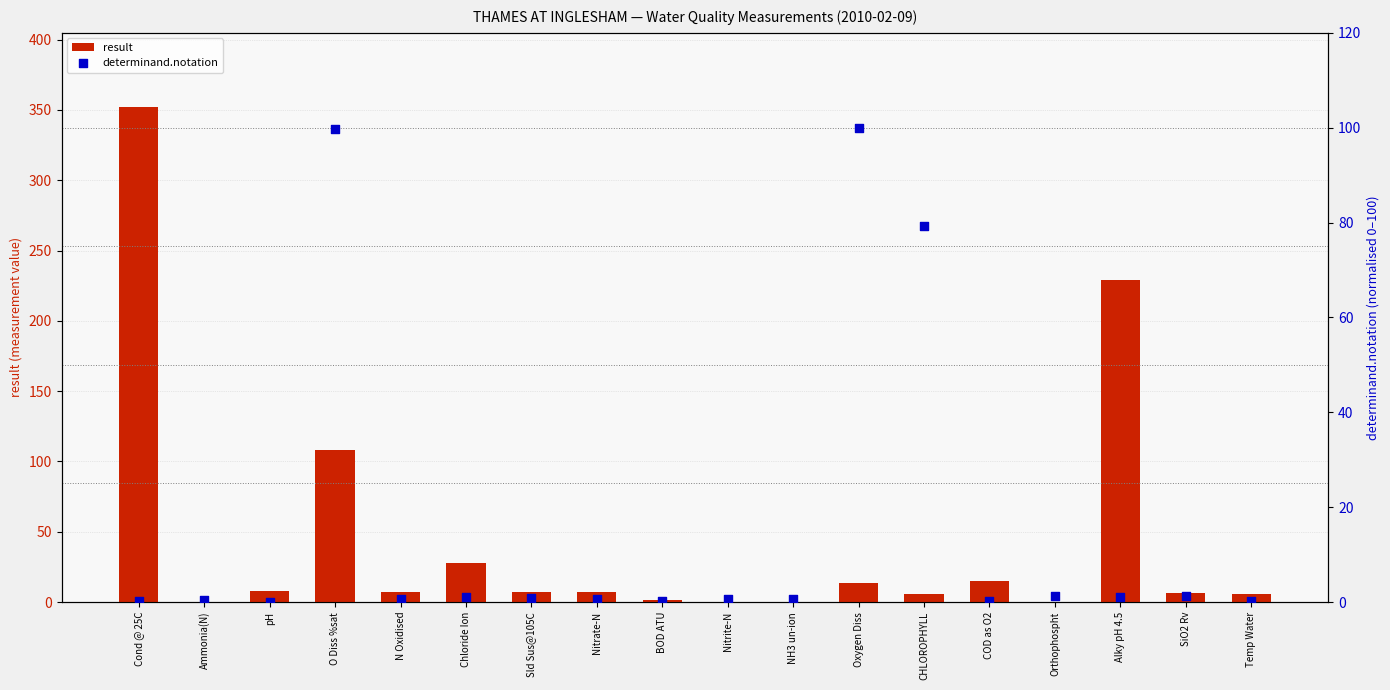

Which series has the largest Y range (max minus min)?

result